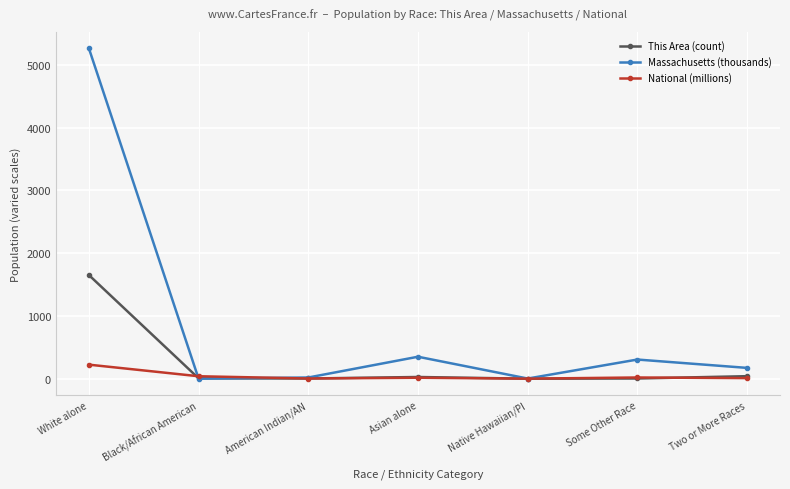

What is the sum of the This Area (count) values at Native Hawaiian/PI and Some Other Race?

3.0